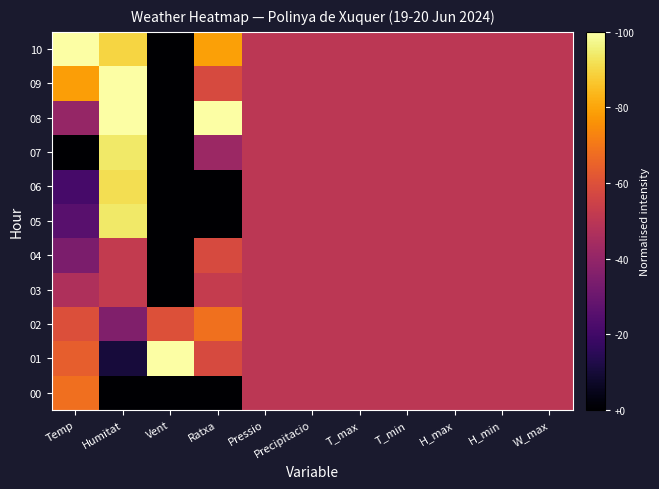

Between H_min and Temp, which is larger?

Temp